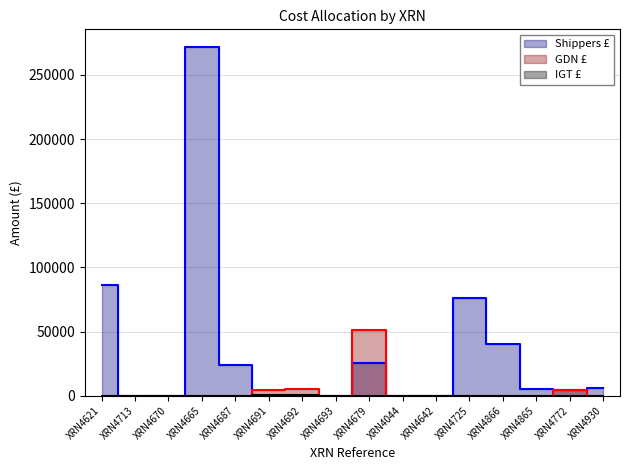

List the labels in order of Shippers £ value, smallest first.

XRN4713, XRN4670, XRN4691, XRN4692, XRN4693, XRN4044, XRN4642, XRN4772, XRN4865, XRN4930, XRN4687, XRN4679, XRN4866, XRN4725, XRN4621, XRN4665